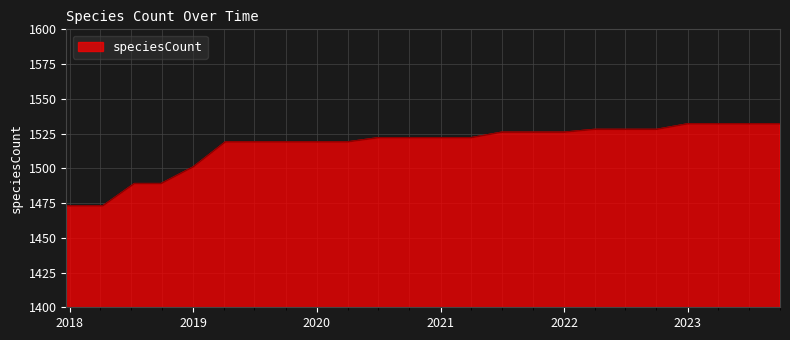

How many lines are shown in the chart?

1